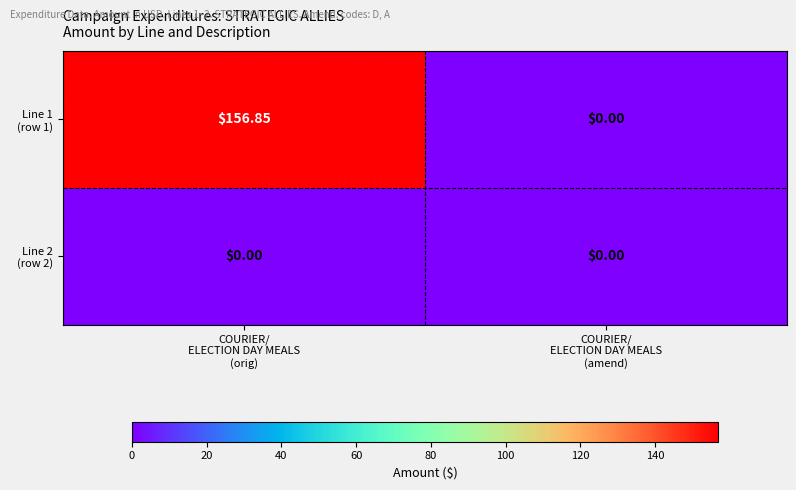

At how many categories does at least one series exceed 78?

1